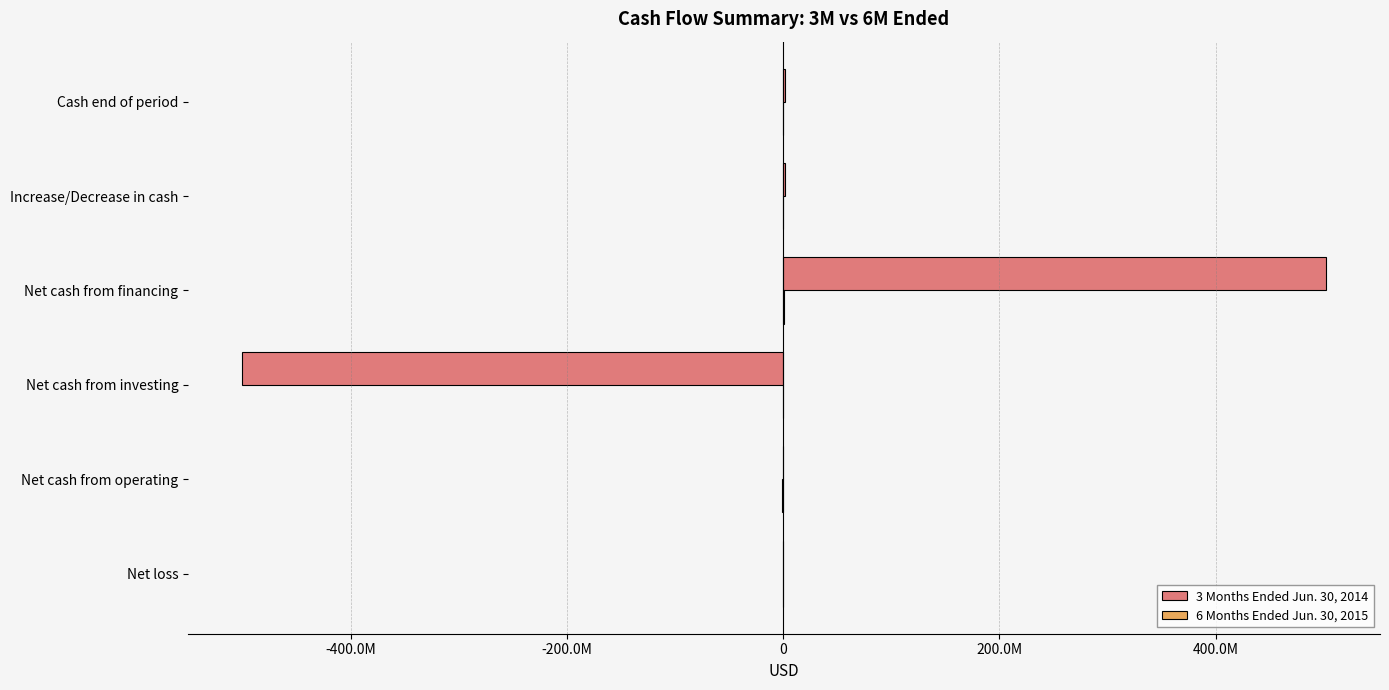

Which series has the largest range (max minus min)?

3 Months Ended Jun. 30, 2014